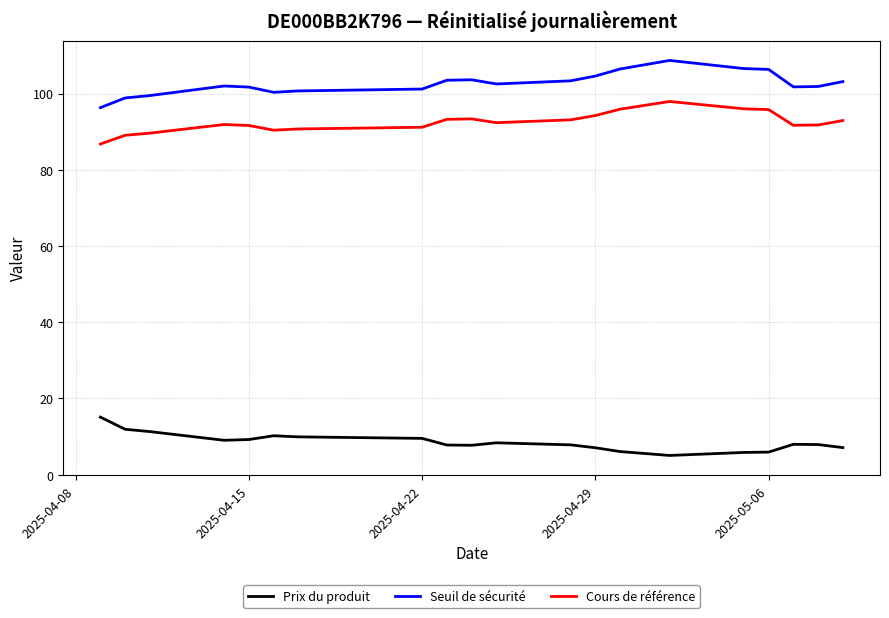

What is the label of the 8th point from the right?

2025-04-22